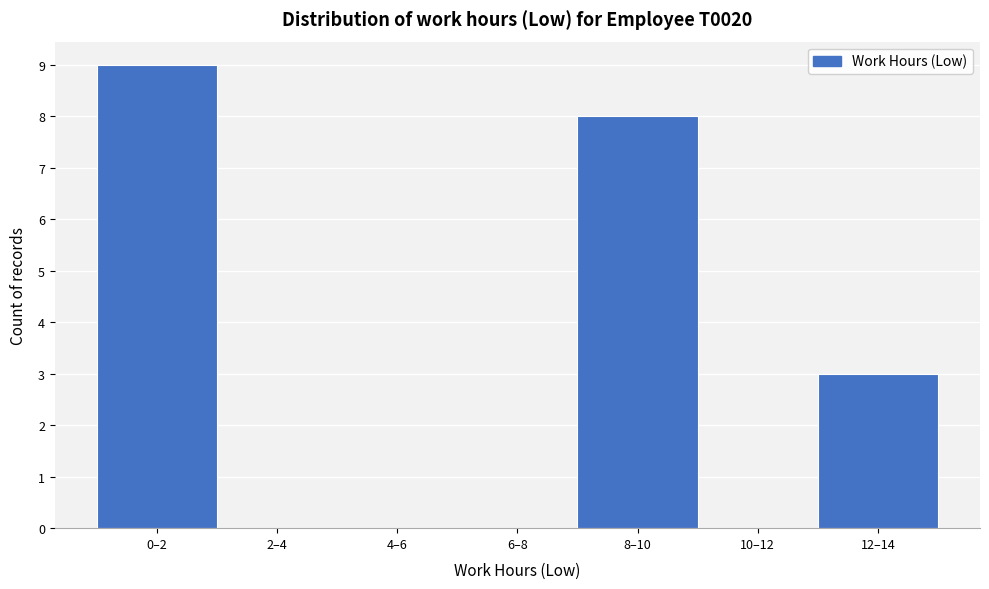

Reading left to right, extract all data points from this chart.

0–2=9	2–4=0	4–6=0	6–8=0	8–10=8	10–12=0	12–14=3